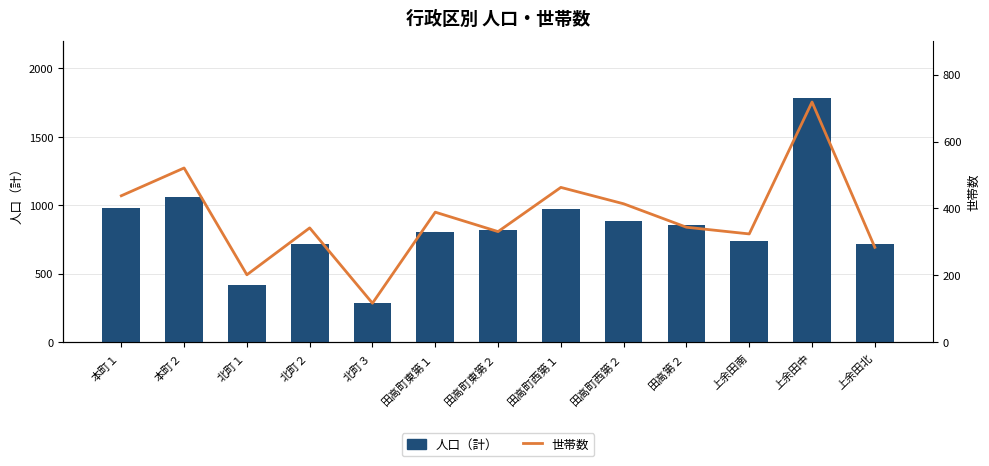

Rank the series by their average value, from lowest to highest.

世帯数, 人口（計）